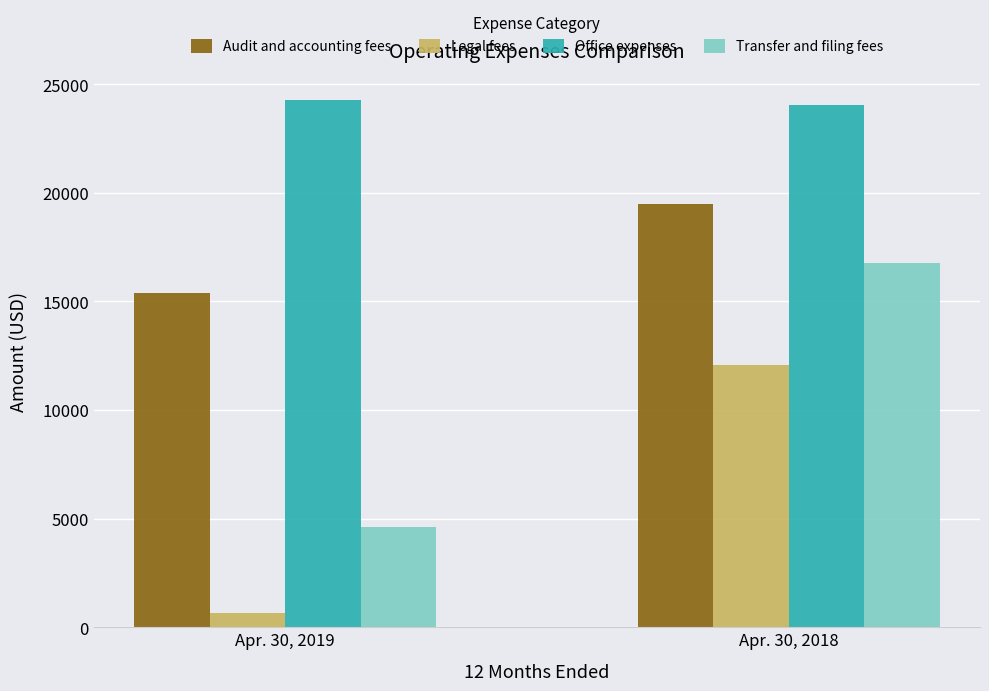

What value does the Office expenses series have at Apr. 30, 2018?

24033